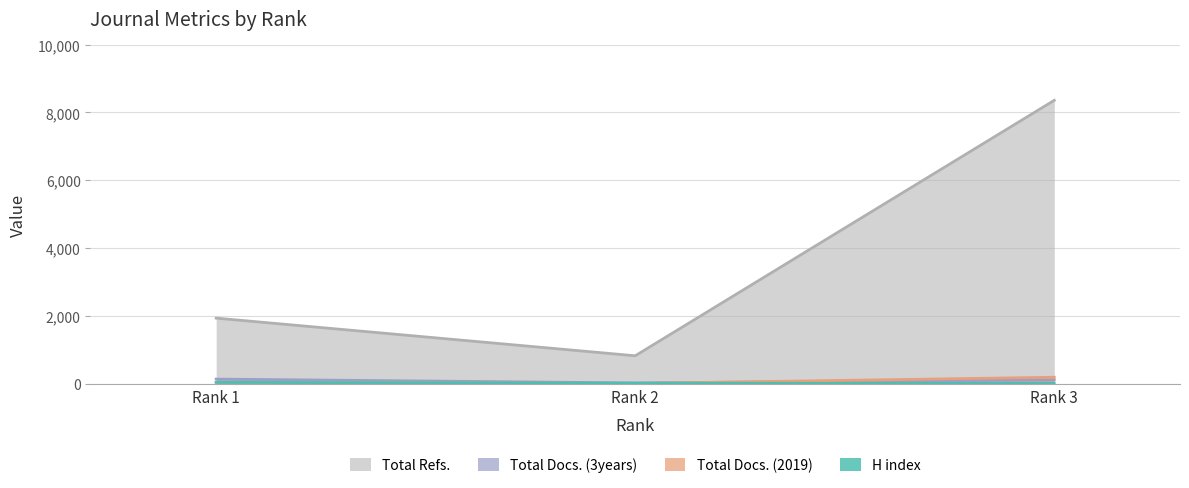

True or false: H index has a value of 27 at Rank 3.

False